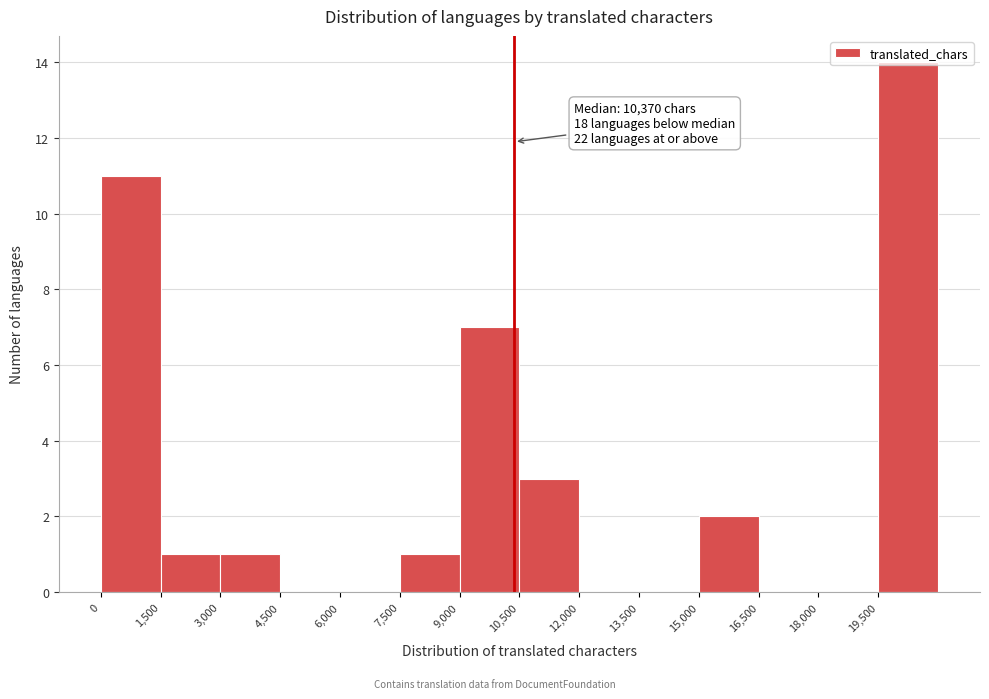

Which range on the x-axis has the tallest bar?

19500 to 21000